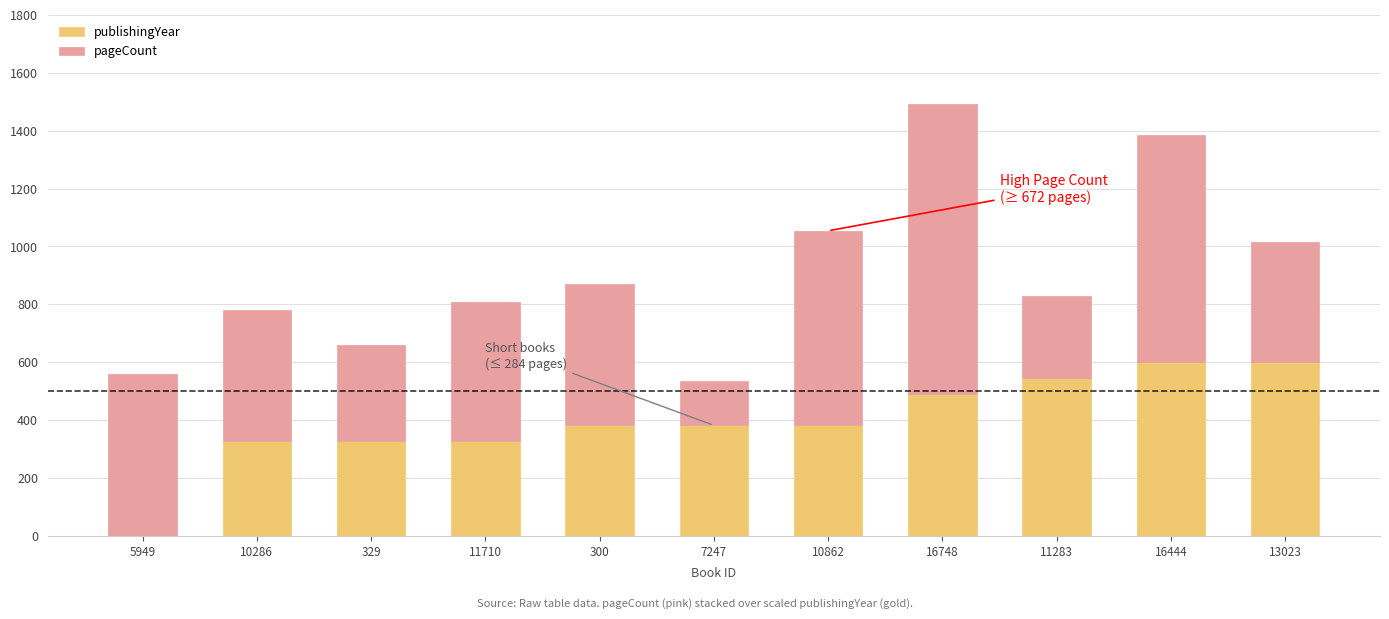

Read the publishingYear value at 7247.

381.8